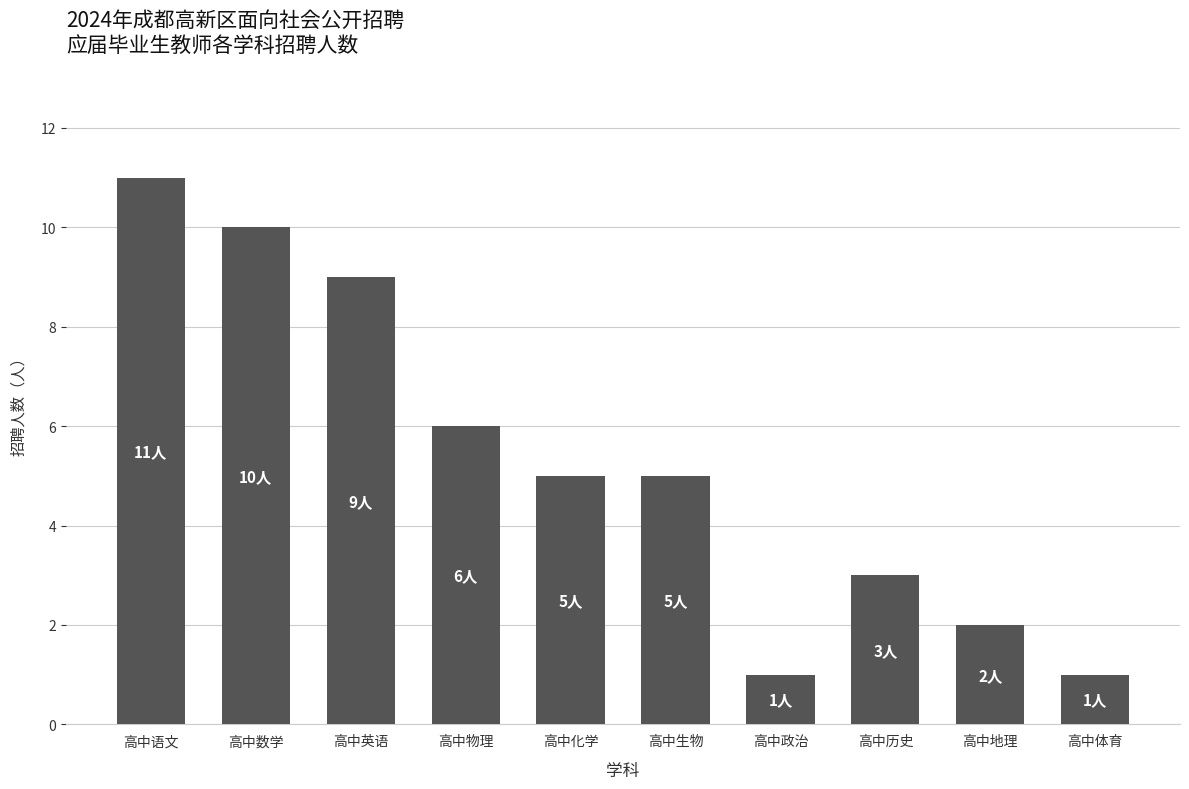

At which category does the chart reach its peak across all series?

高中语文